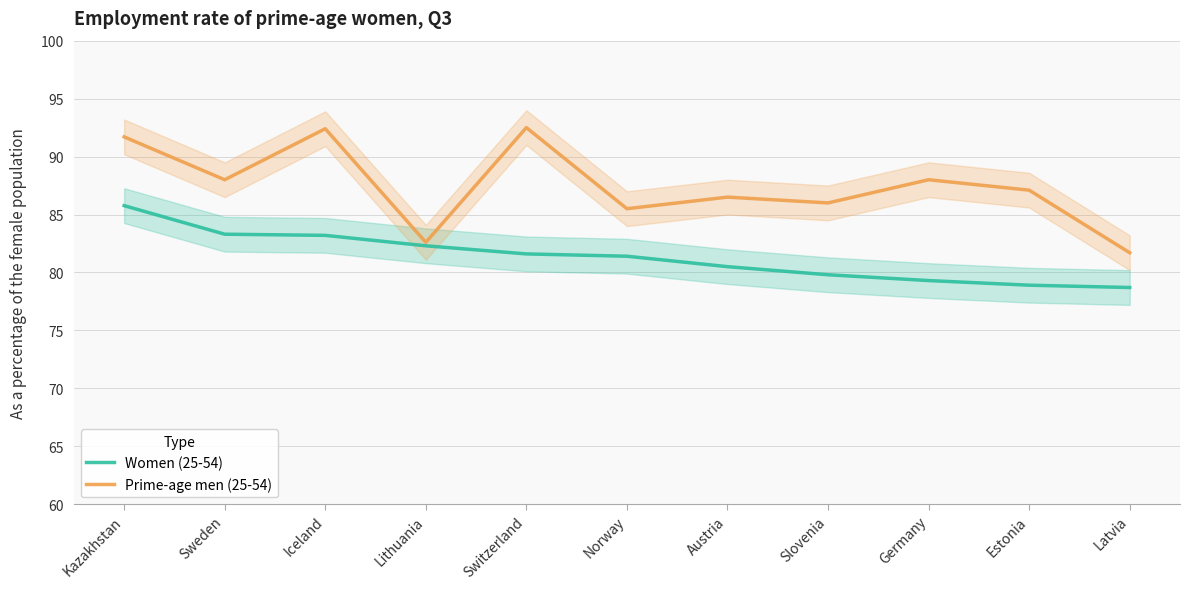

True or false: Prime-age men (25-54) and Women (25-54) cross at least once.

False